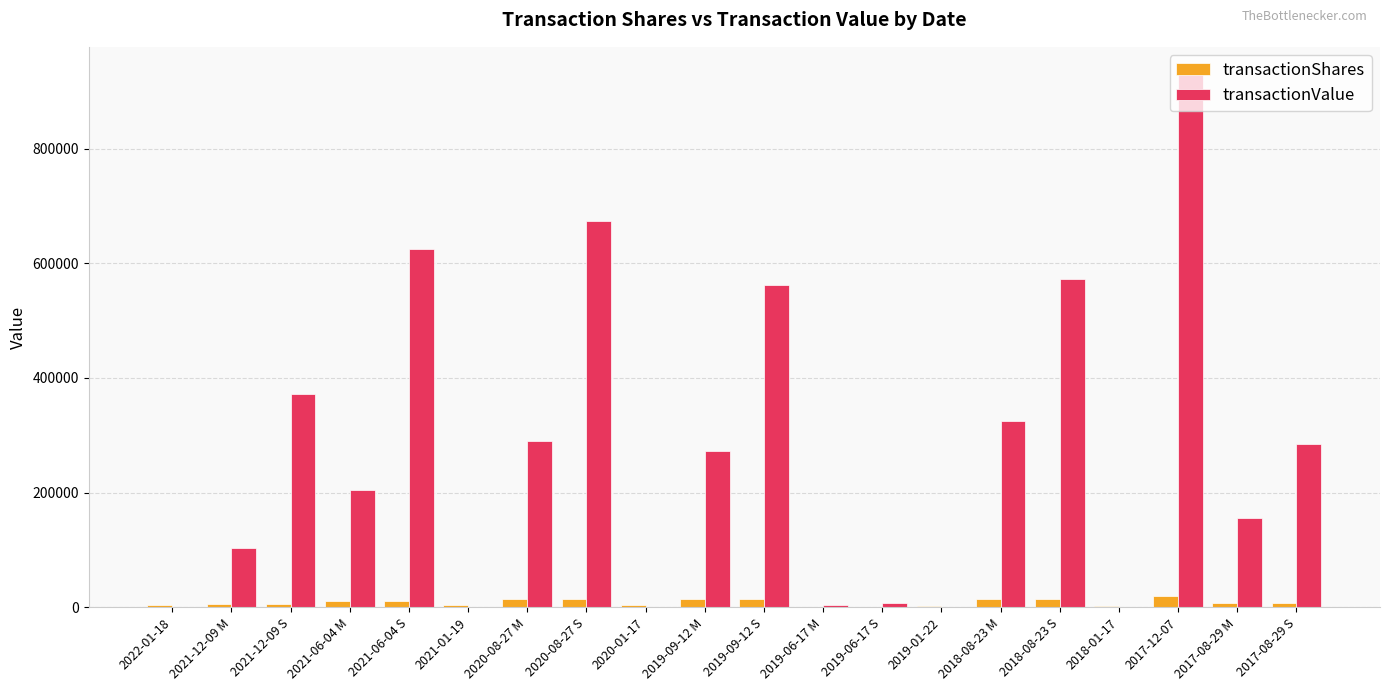

How many series are shown in this chart?

2